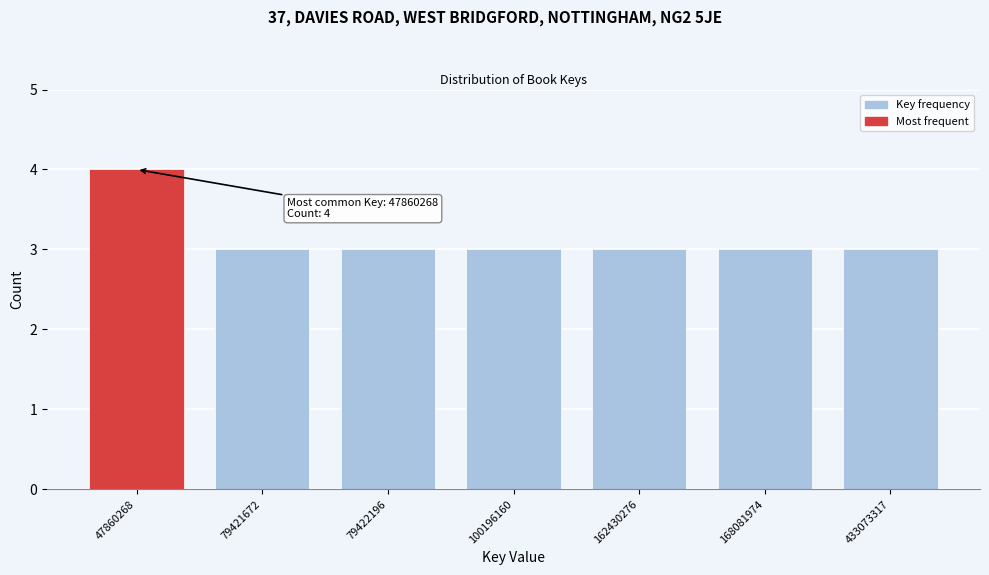

Reading left to right, list all the values displayed in this chart.

47860268=4	79421672=3	79422196=3	100196160=3	162430276=3	168081974=3	433073317=3